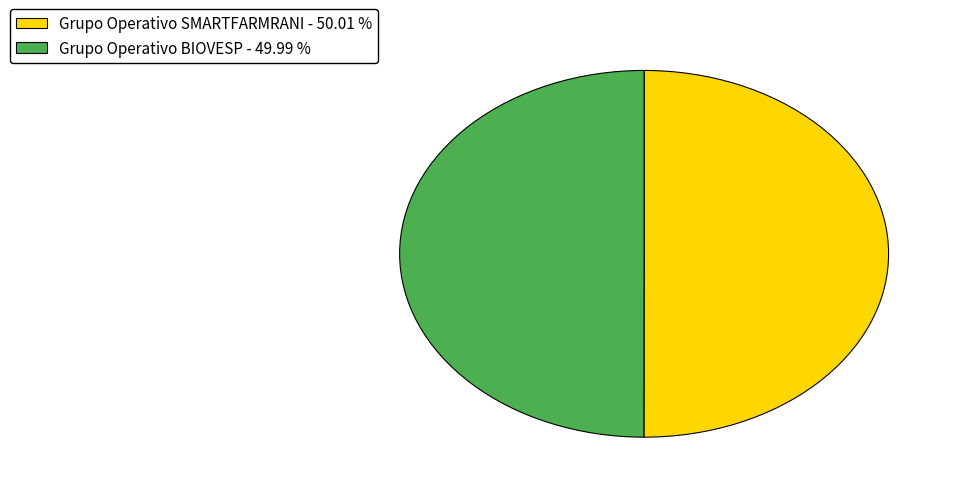

What is the ratio of the value at Grupo Operativo SMARTFARMRANI - 50.01 % to the value at Grupo Operativo BIOVESP - 49.99 %?

1.0